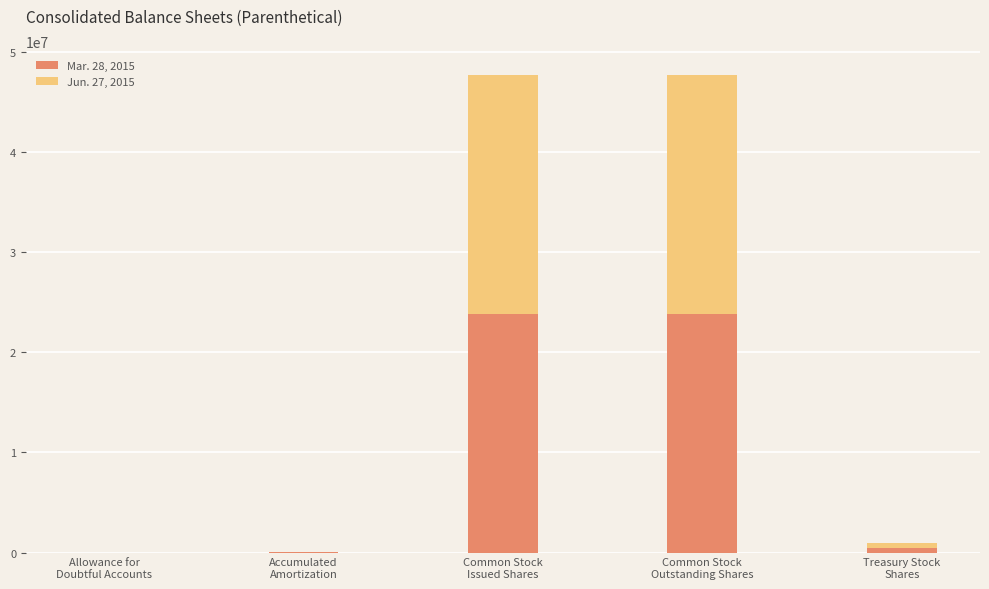

How many series are shown in this chart?

2